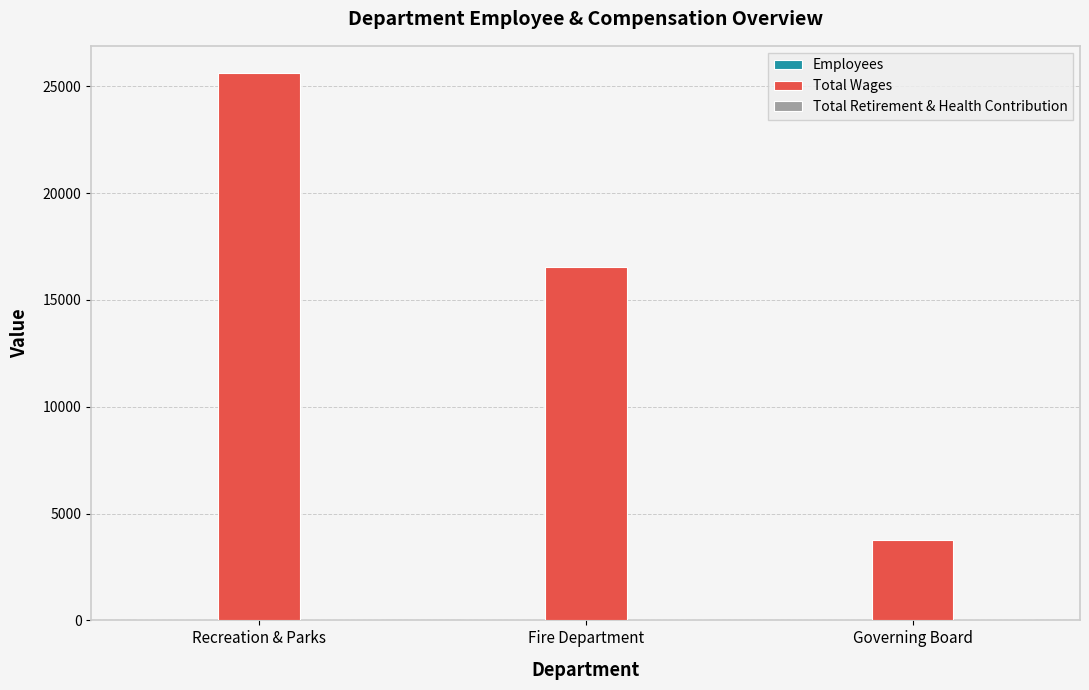

Which series has the largest total across all categories?

Total Wages